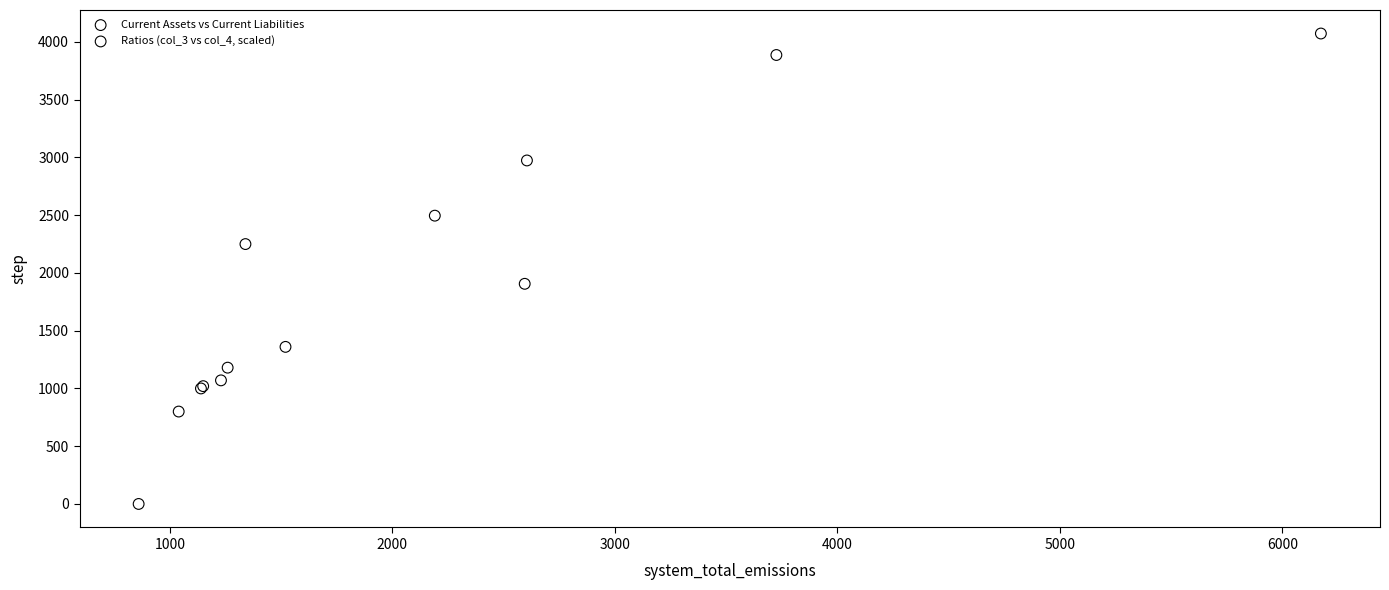

Which series reaches the minimum Y coordinate?

Ratios (col_3 vs col_4, scaled)